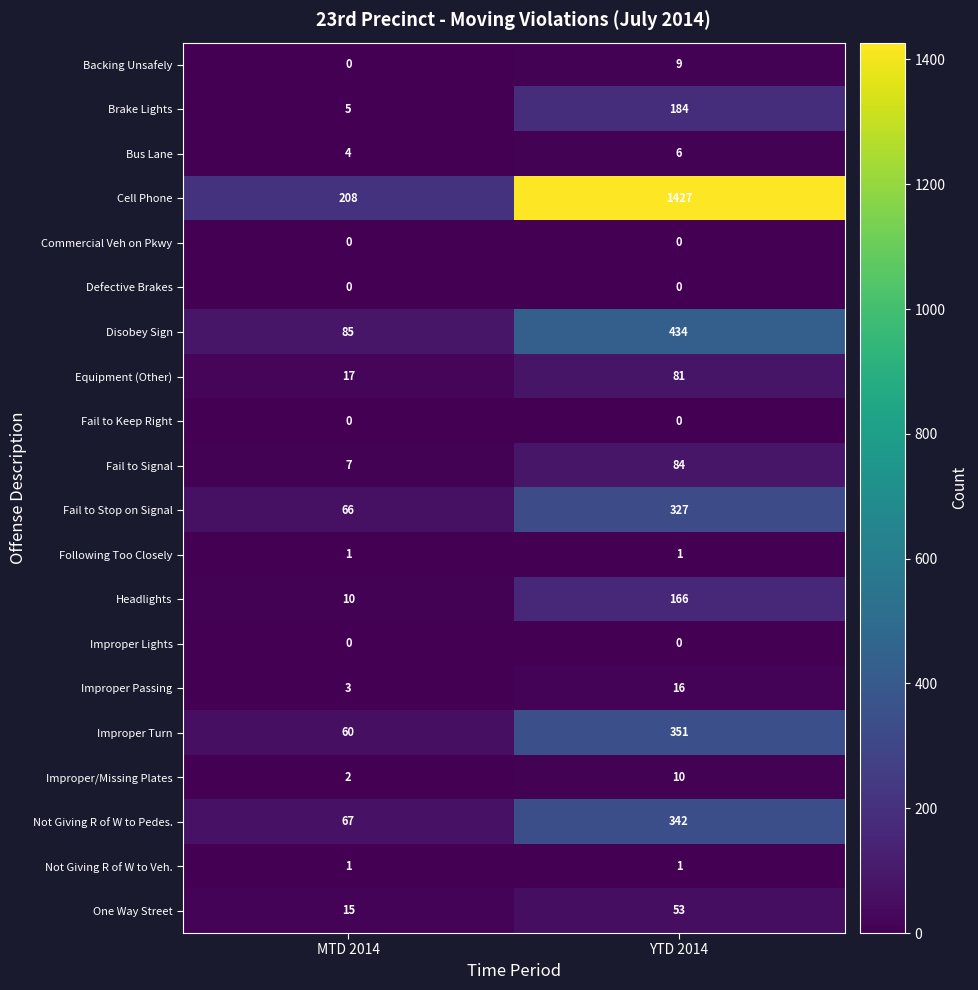

What is the spread (max minus min) of values at MTD 2014?

208